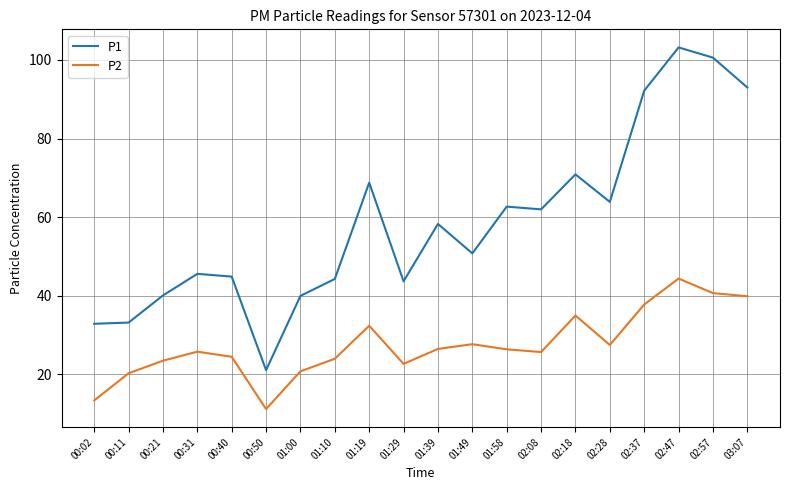

What position from the right is 00:31?

17